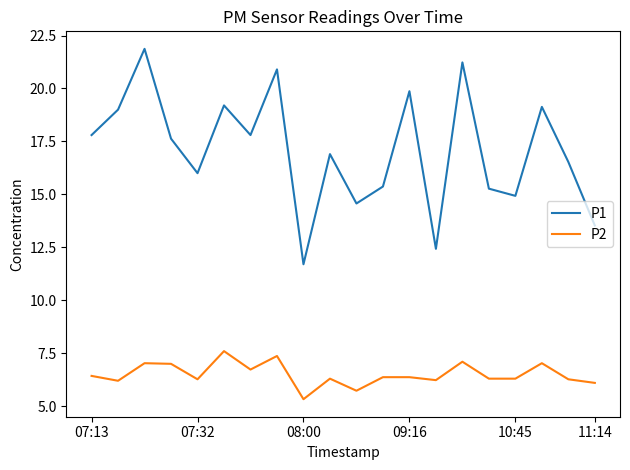

At how many categories does at least one series exceed 13?

18